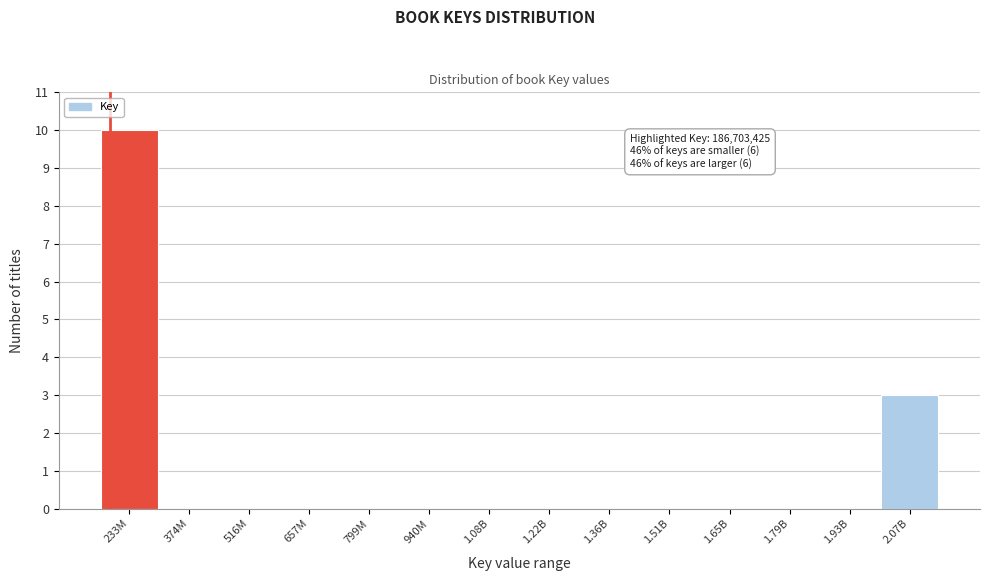

Reading left to right, list all the values displayed in this chart.

233M=10	374M=0	516M=0	657M=0	799M=0	940M=0	1.08B=0	1.22B=0	1.36B=0	1.51B=0	1.65B=0	1.79B=0	1.93B=0	2.07B=3